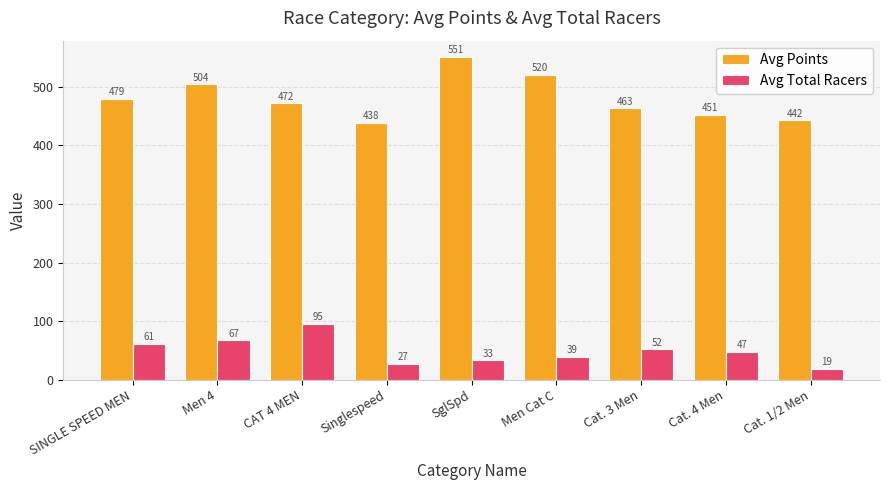

At which label does Avg Points first exceed 471?

SINGLE SPEED MEN